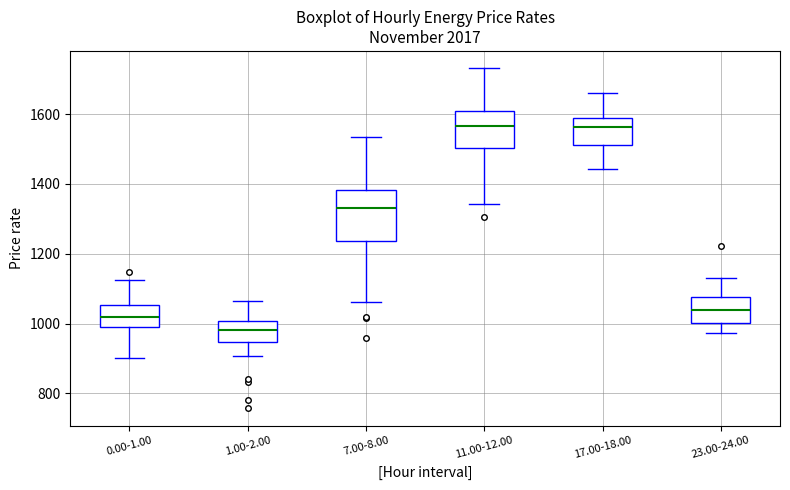

Comparing the boxes themselves (not the whiskers), which one is the tallest?

7.00-8.00